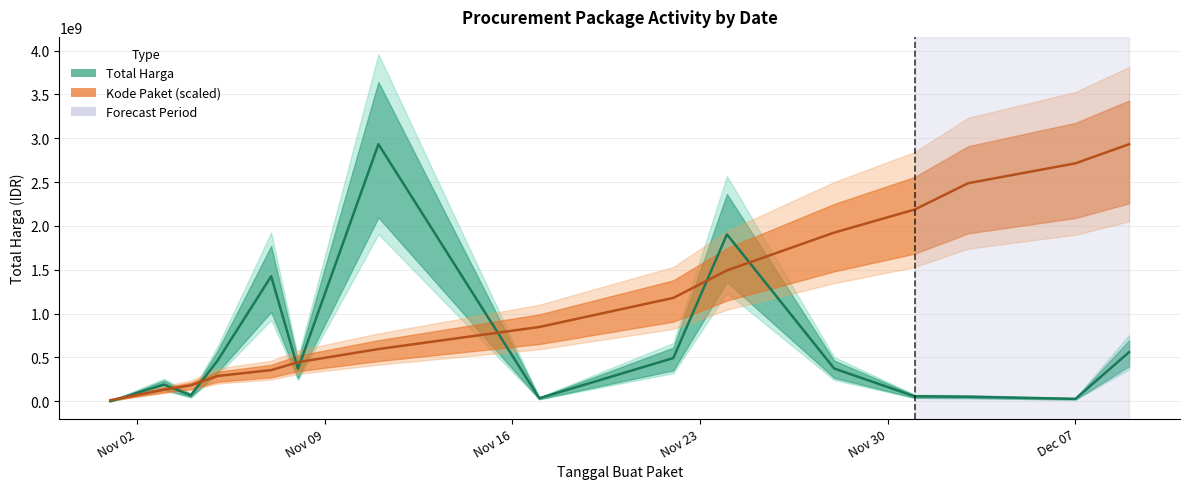

At which label is Total Harga (M IDR) closest to 1466447800?

2021-11-07